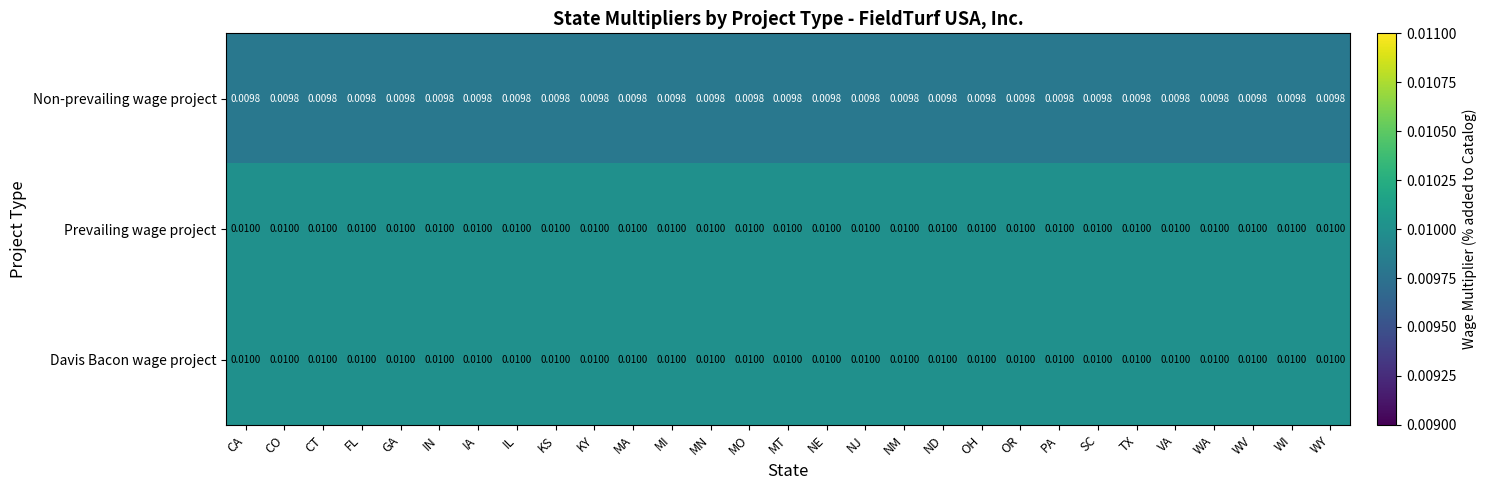

Which has a higher value, IA or WV?

IA